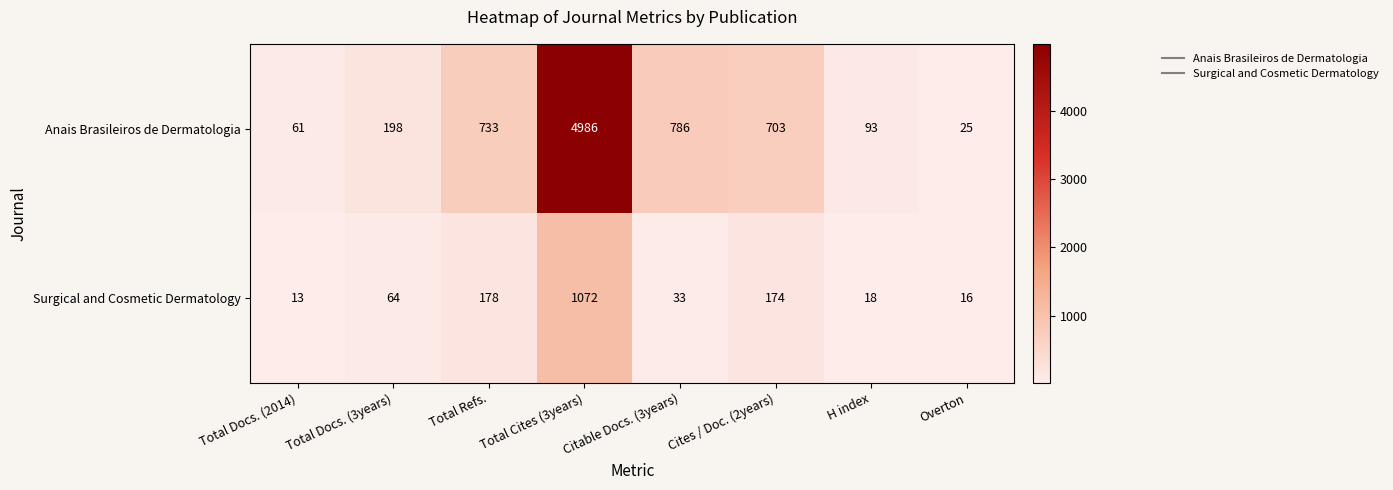

Between Total Cites (3years) and Overton, which series saw the biggest shift?

Anais Brasileiros de Dermatologia